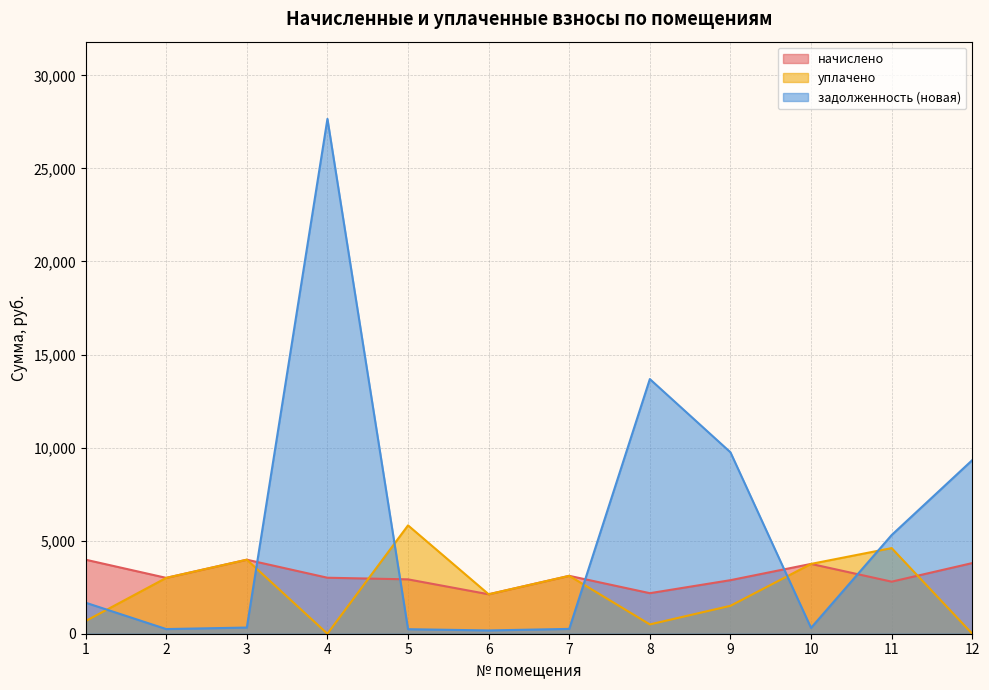

How many data points in уплачено are less than 3000?

6